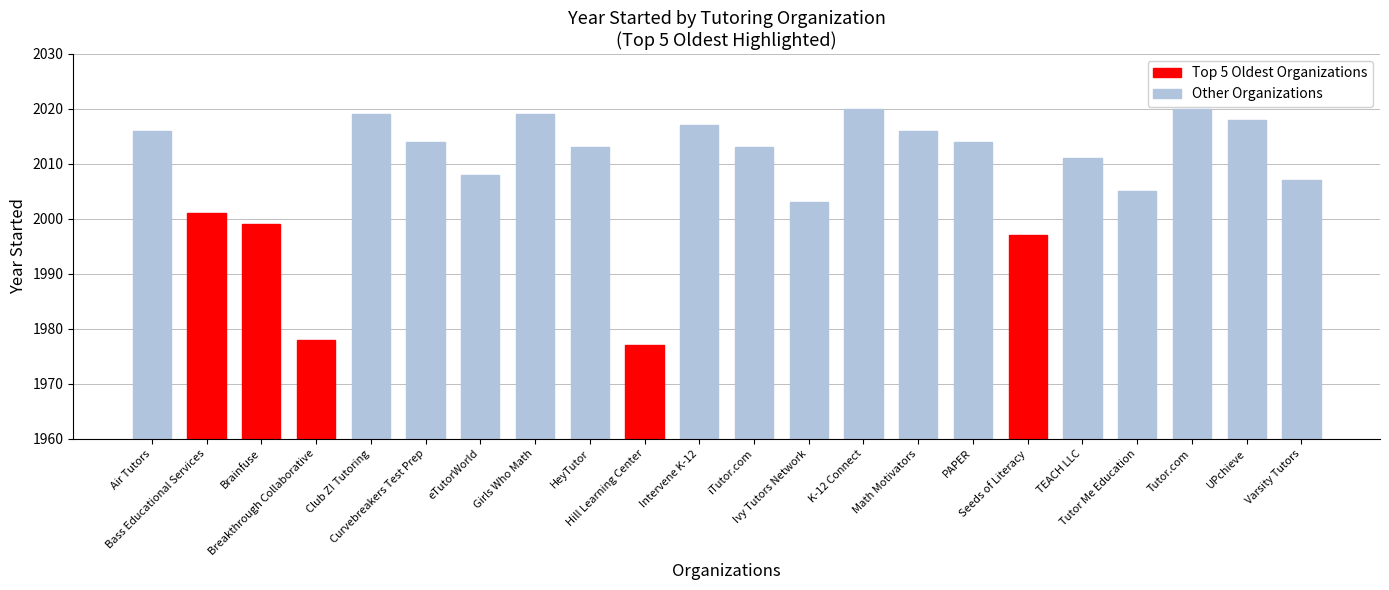

What is the difference between the values at Curvebreakers Test Prep and eTutorWorld?

6